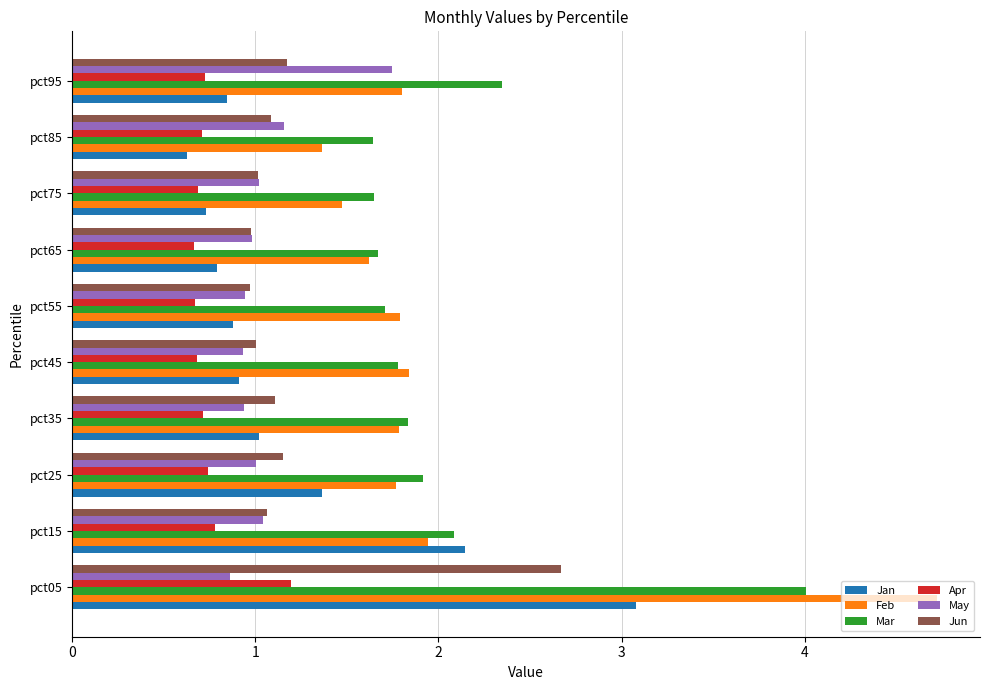

What is the difference between the second highest and second lowest values in the Apr series?

0.1